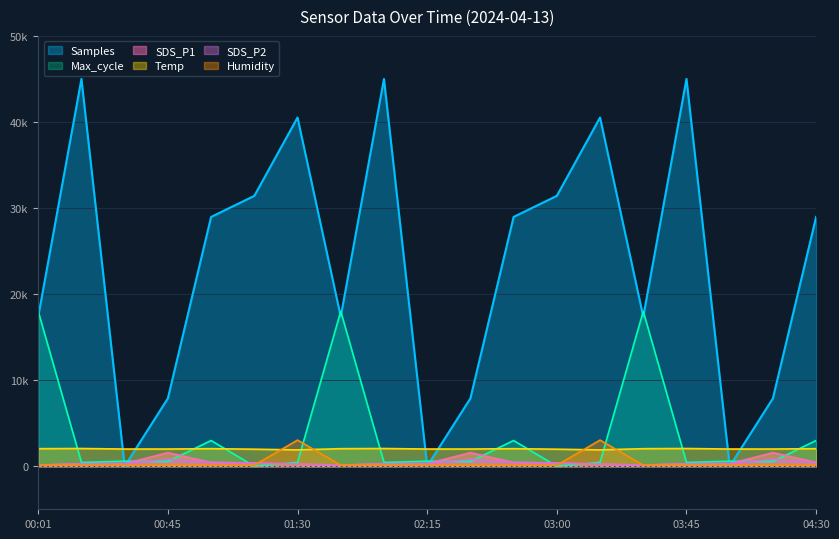

What value does the Humidity series have at 00:16?

120.0